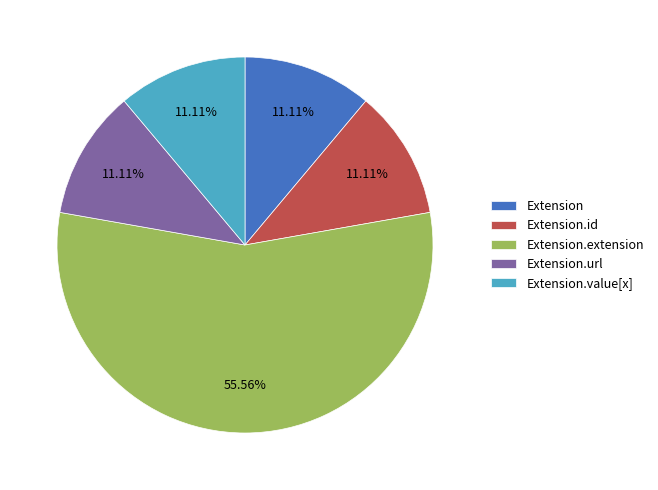

Which category has the biggest portion of the pie?

Extension.extension